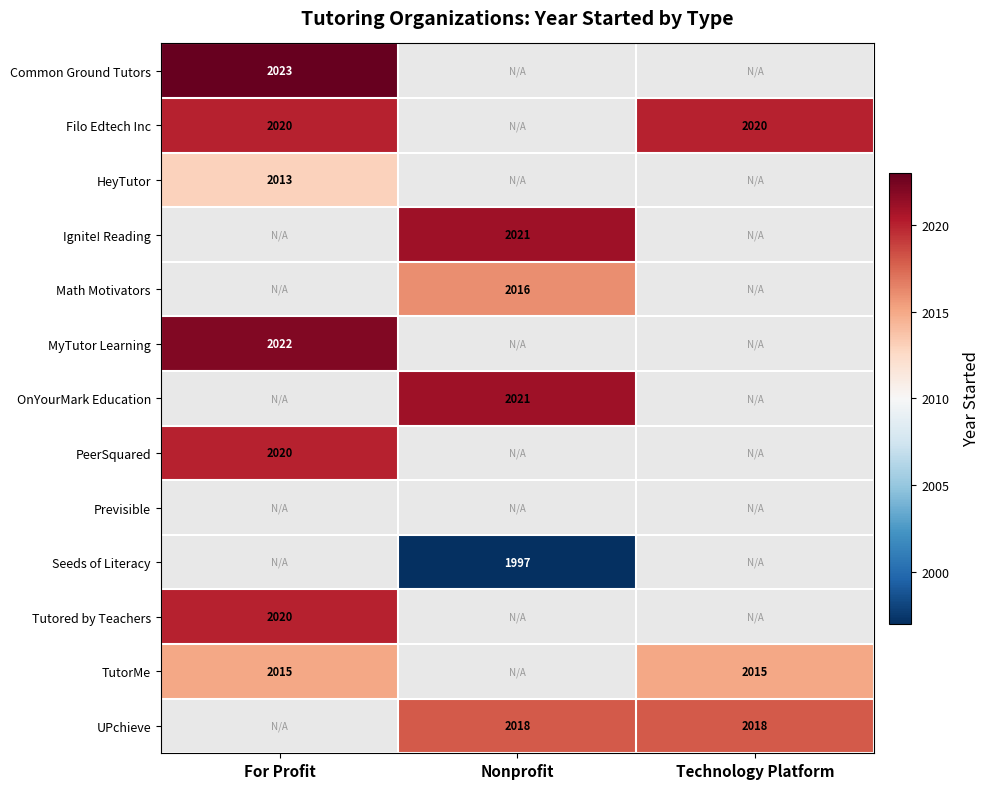

The Ignite! Reading series shows 2860.5 at Nonprofit. True or false?

False